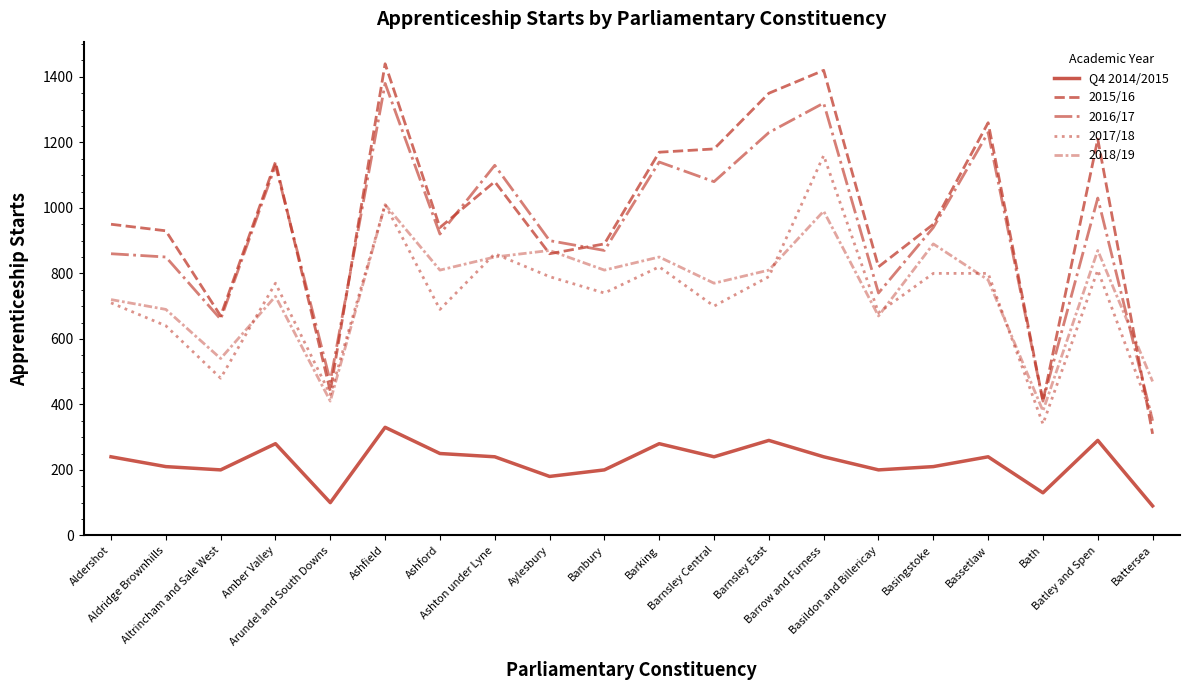

Does the chart display data point markers on the line(s)?

No